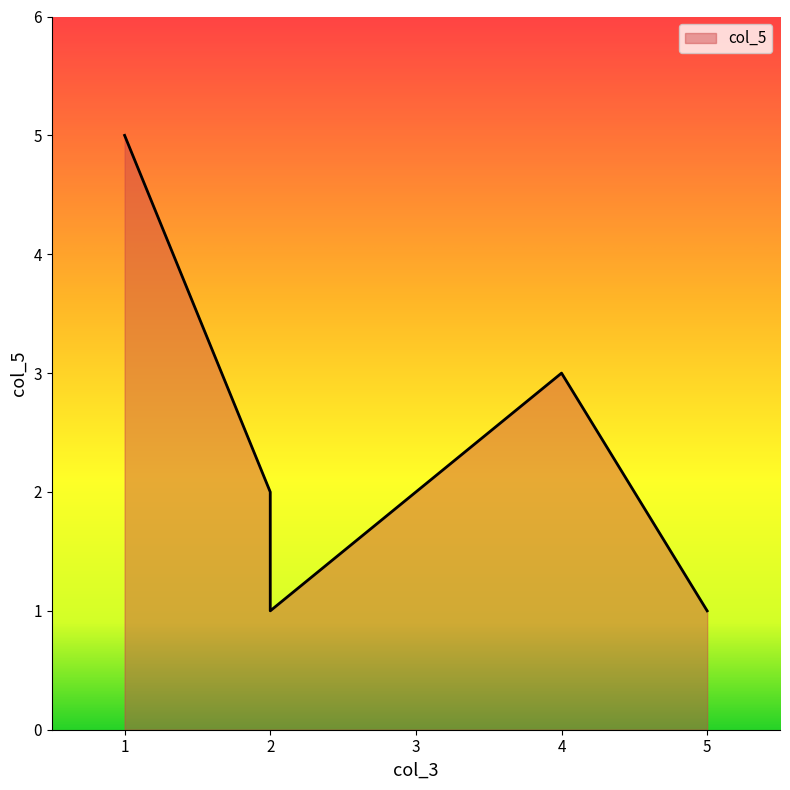

How many interior local peaks (higher than both neighbors) does the data have?

1